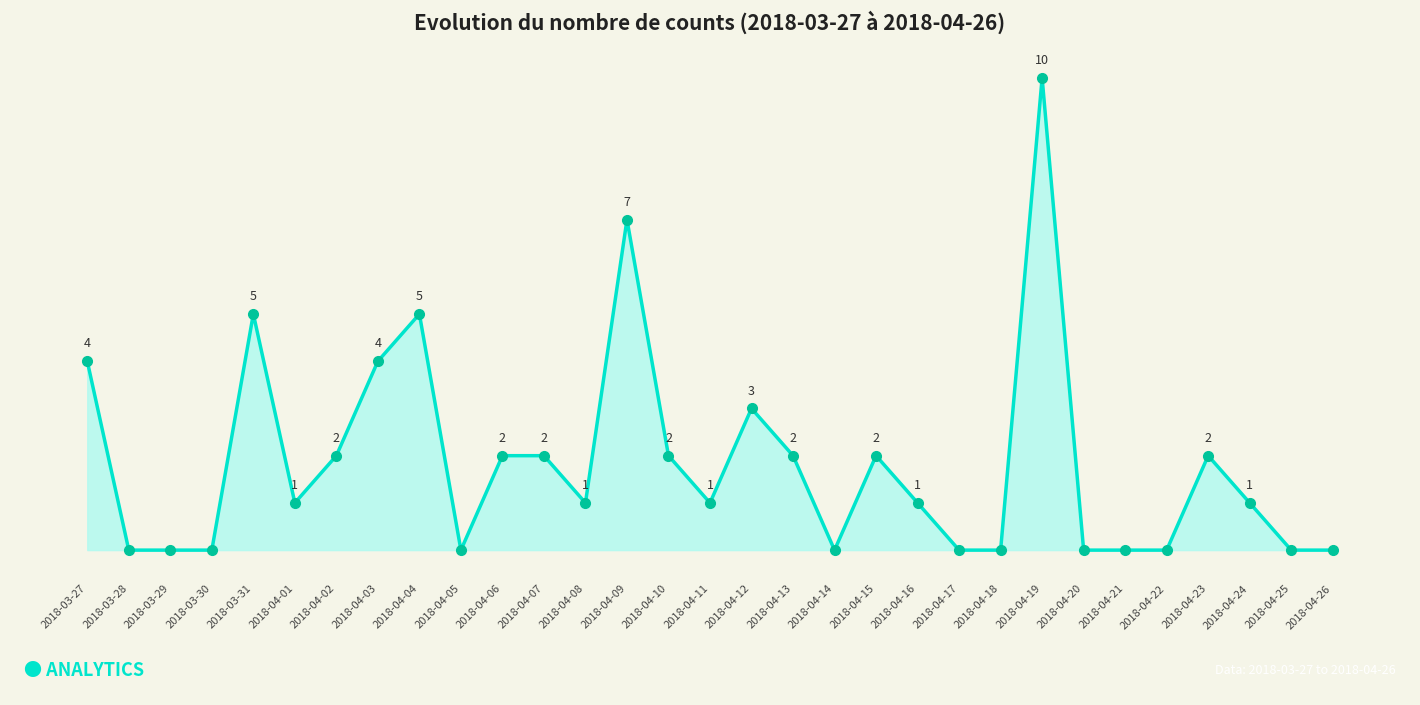

At which category does the chart reach its peak across all series?

2018-04-19